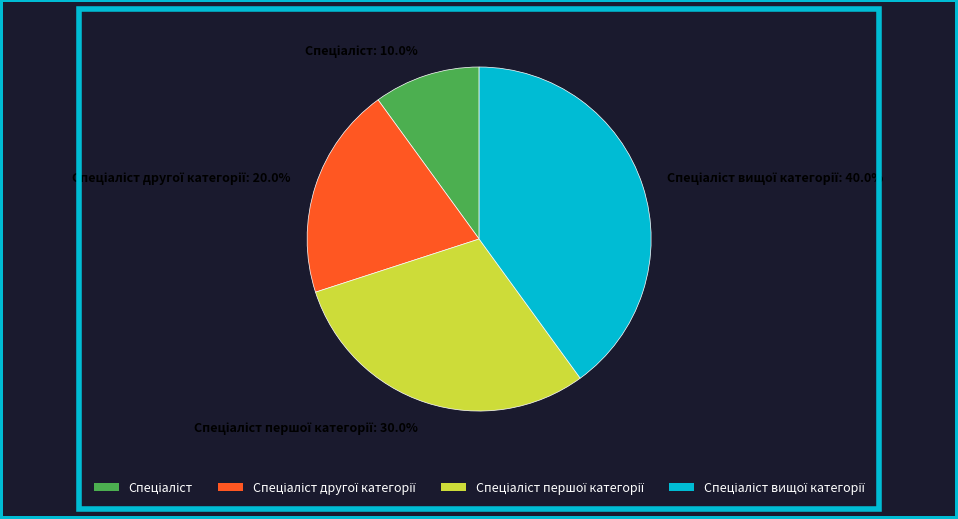

Is there a majority slice in this chart?

No